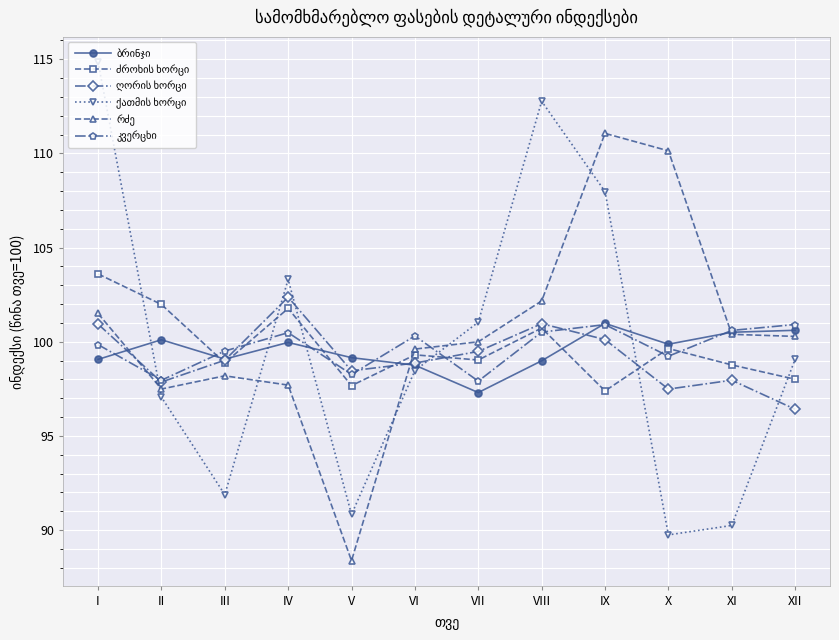

What is the total value across all series at VIII?

616.1